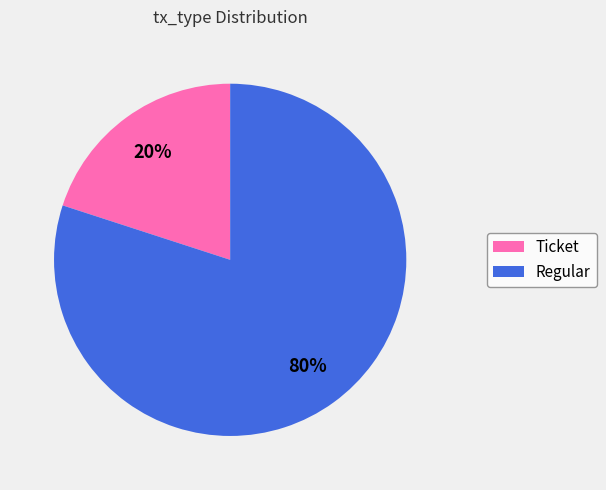

To the nearest percent, what portion does Regular represent?

80%